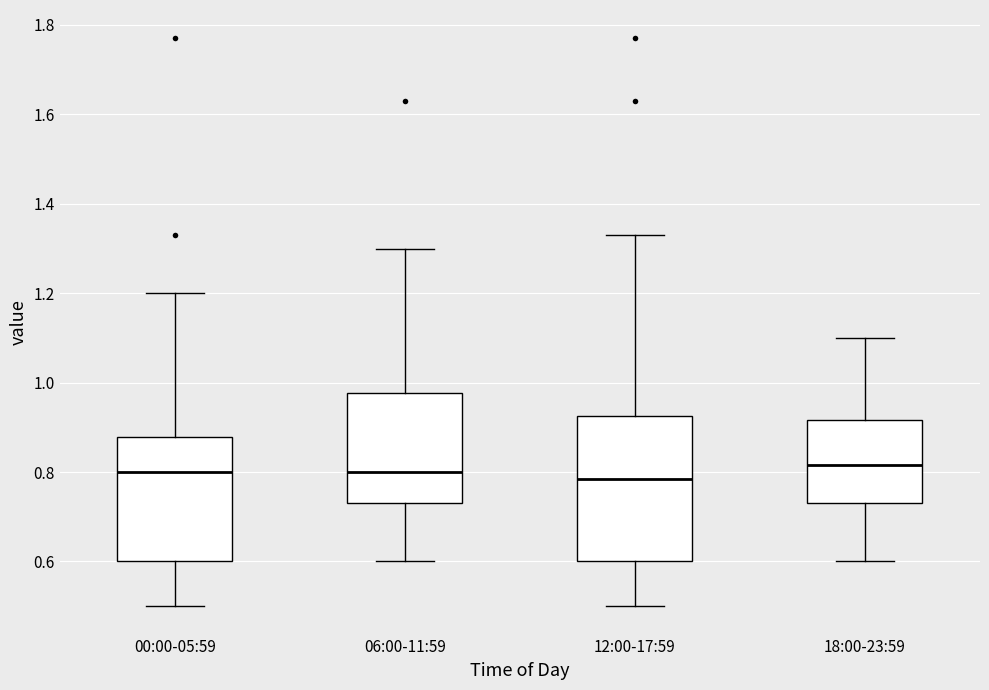

Reading left to right, read every box against the y-axis: the position of its median line, the range the box covers, and the ends of its whiskers. The values are not printed on the chart, so give them approximately, as read against the axis.

00:00-05:59: median 0.80, box 0.60 to 0.88, whiskers 0.50 to 1.20
06:00-11:59: median 0.80, box 0.74 to 0.98, whiskers 0.60 to 1.30
12:00-17:59: median 0.78, box 0.60 to 0.92, whiskers 0.50 to 1.34
18:00-23:59: median 0.82, box 0.74 to 0.92, whiskers 0.60 to 1.10